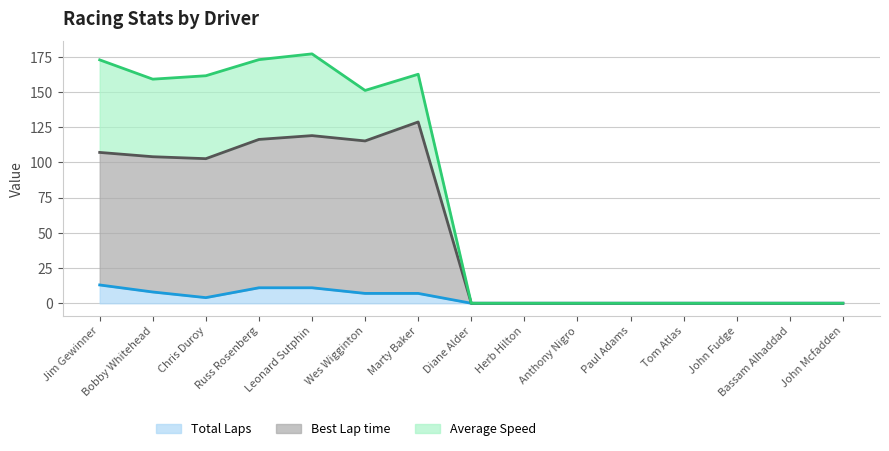

What are all the series names shown in the legend?

Total Laps, Best Lap time, Average Speed